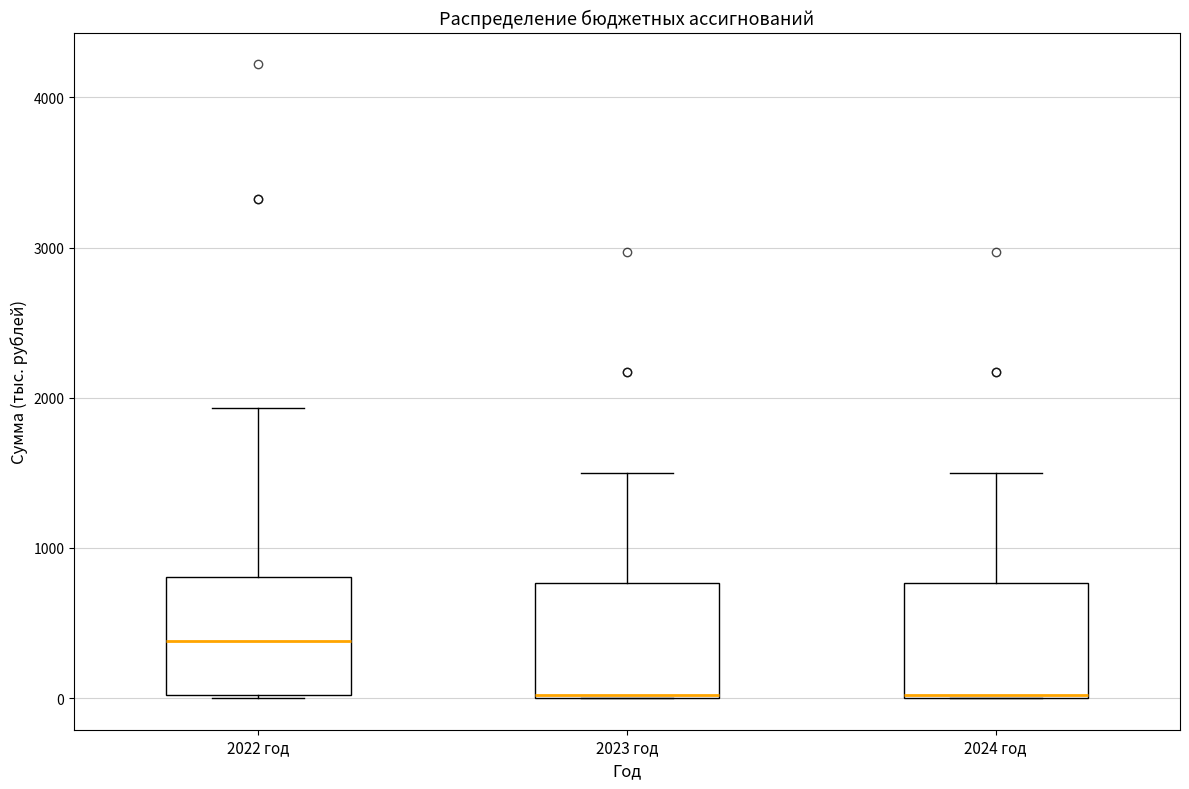

Where is the upper edge of the box for 2023 год on the y-axis? The values are not printed on the chart, so give them approximately, as read against the axis.

800